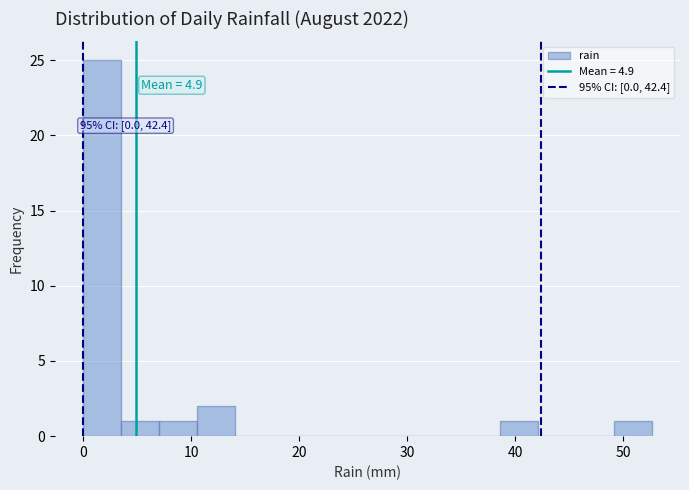

Read against the x-axis, roughly where is the centre of the tallest bar?

2